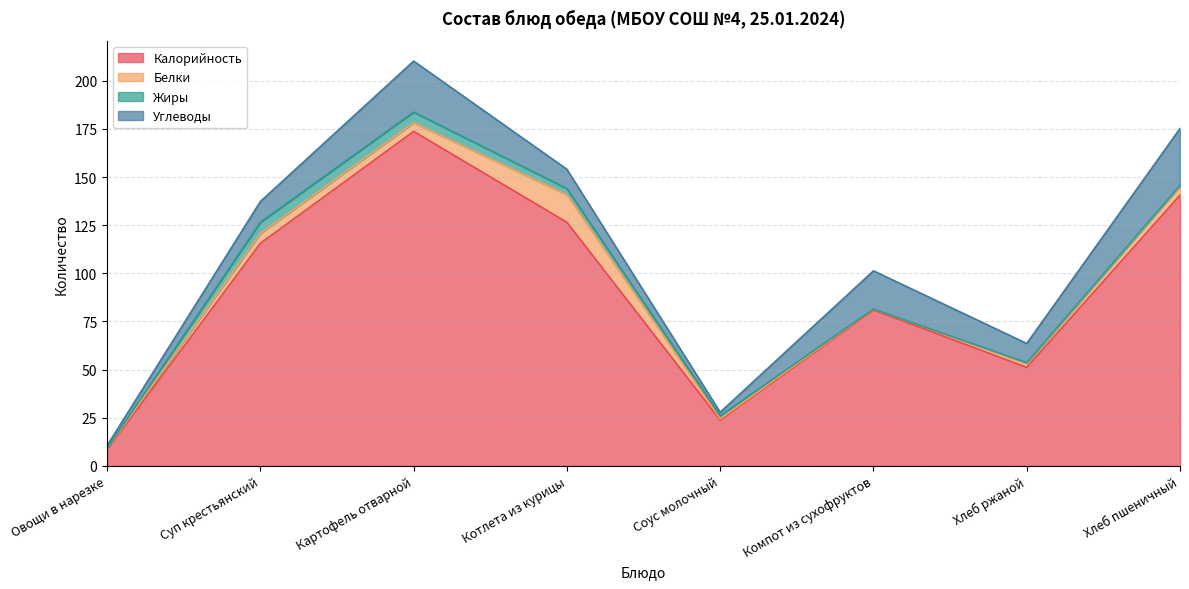

Which has a higher value, Котлета из курицы or Хлеб ржаной?

Котлета из курицы